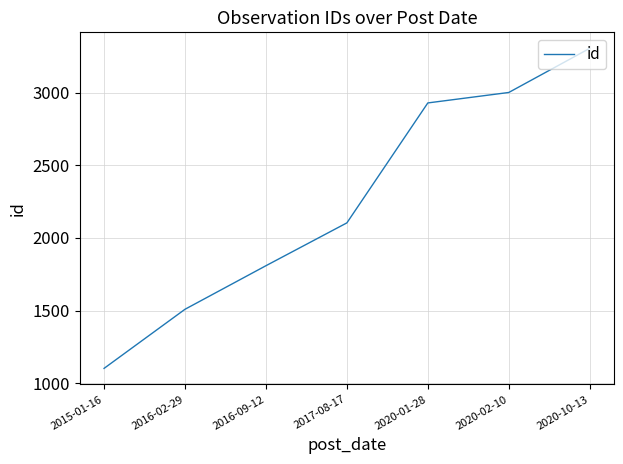

What is the sum of all values?

15762